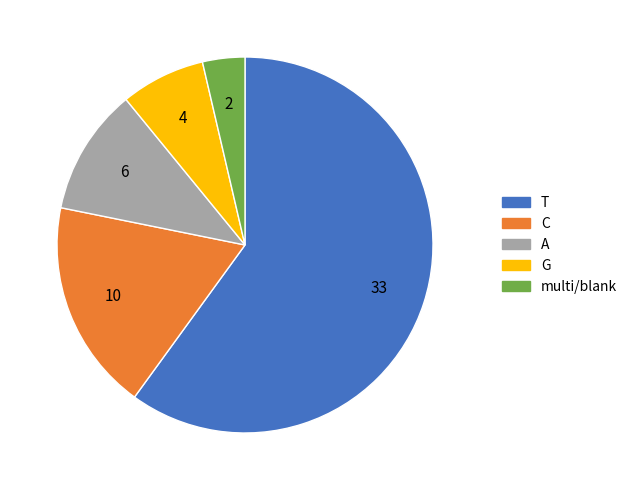

Is there any slice that represents more than half of the pie?

Yes